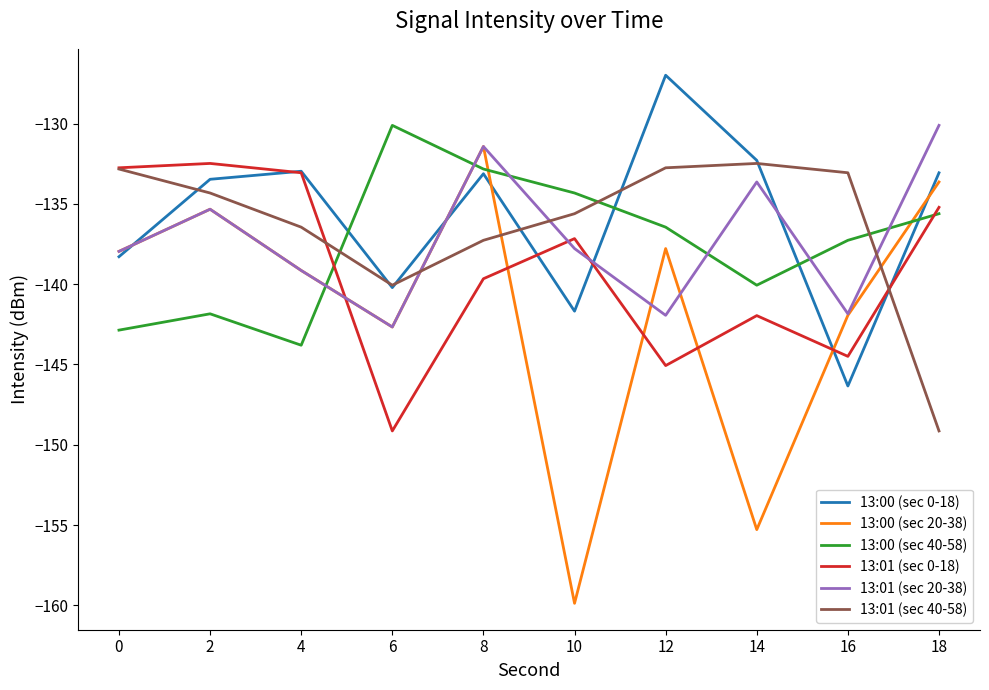

True or false: 13:00 (sec 40-58) and 13:01 (sec 40-58) intersect in this chart.

True